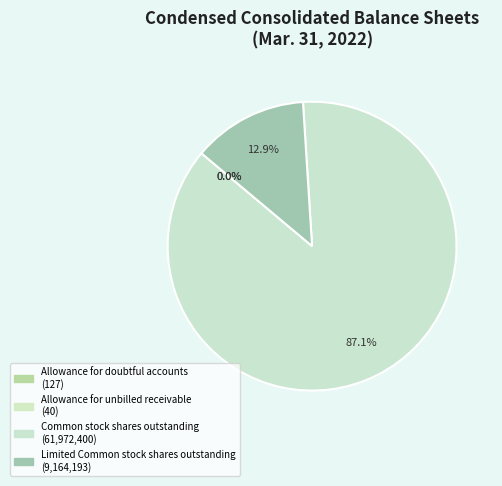

Which slice is the largest?

Common stock shares outstanding